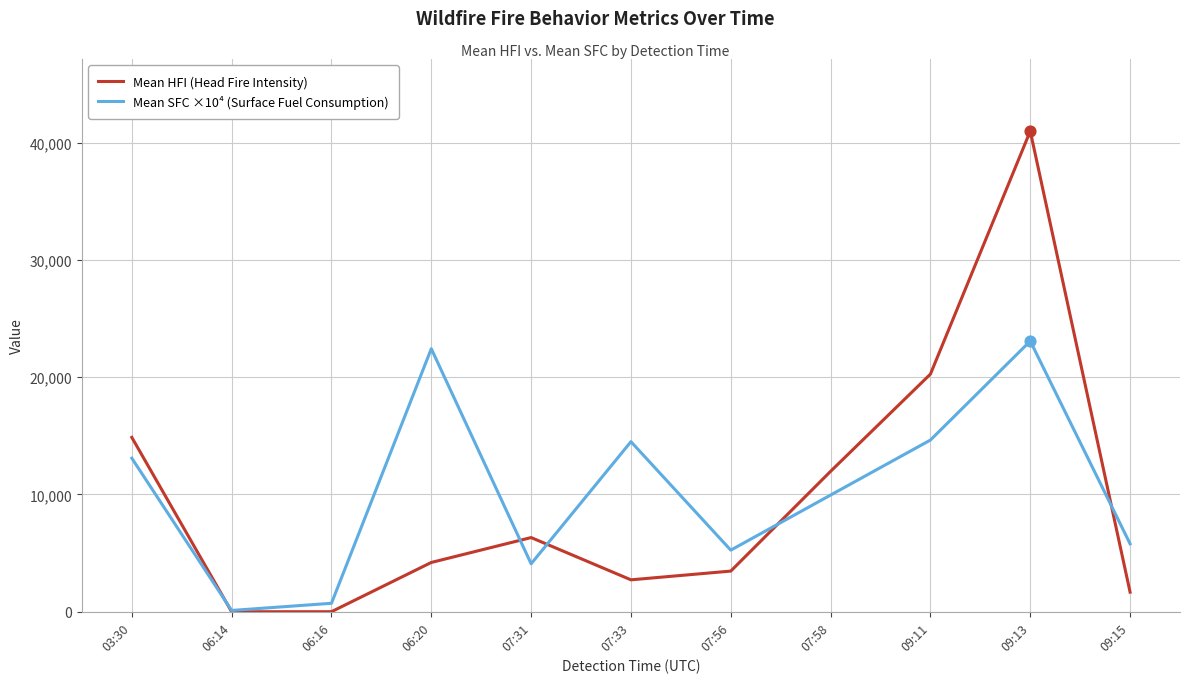

Which series changed the most between 06:20 and 09:15?

Mean SFC ×10⁴ (Surface Fuel Consumption)